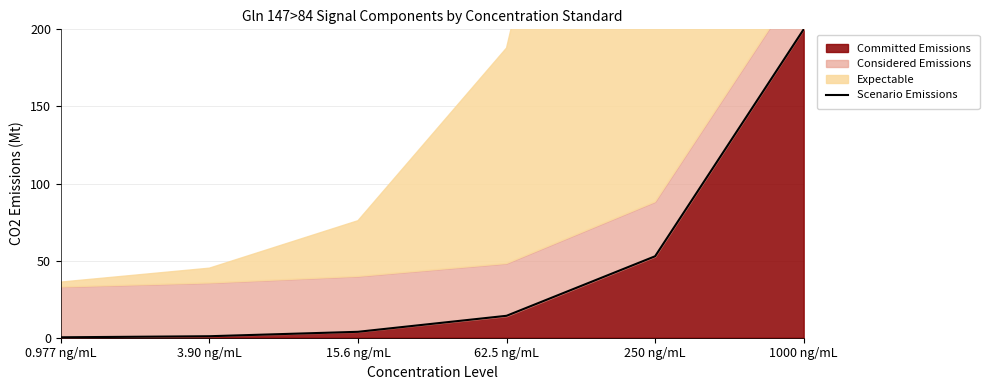

What is the sum of all values?

272.1